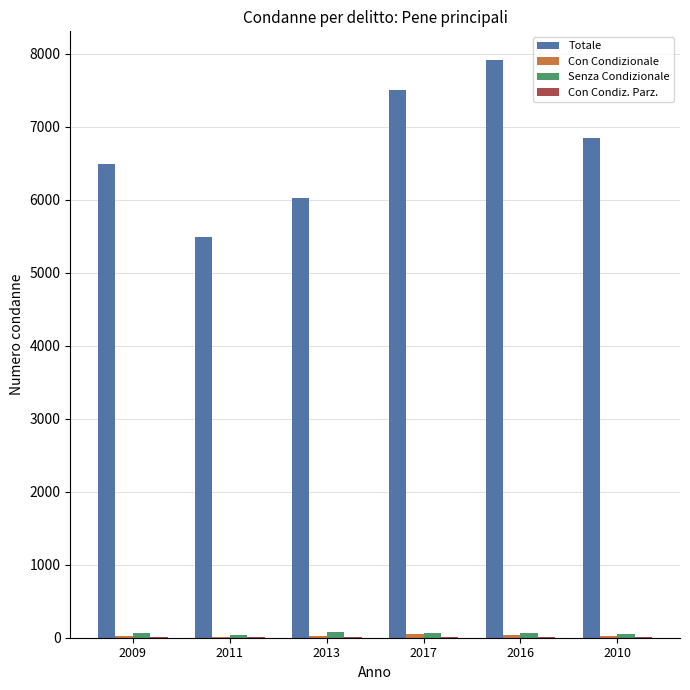

The value of Totale at 2016 is 7912. True or false?

True